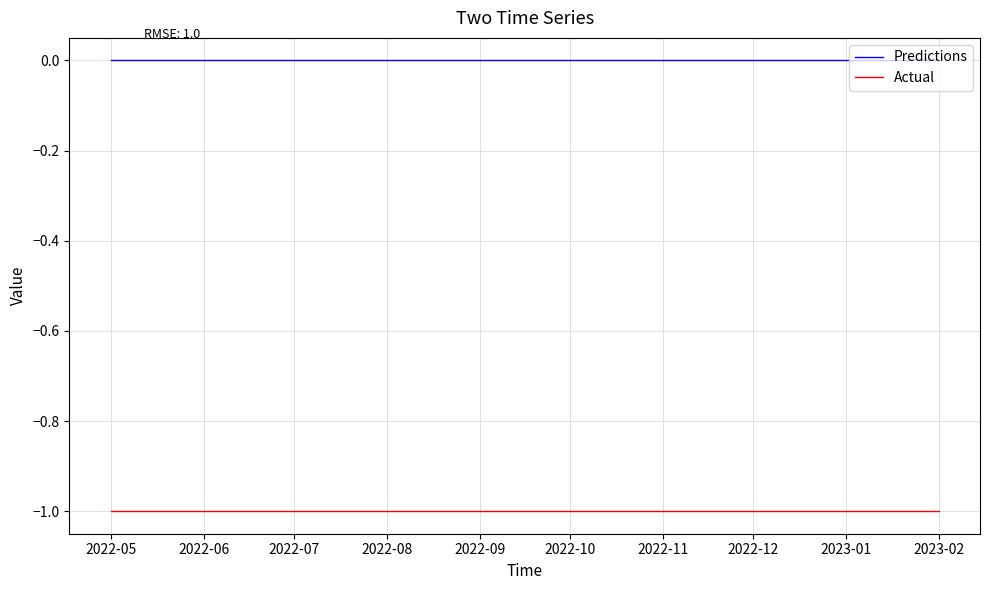

True or false: Predictions and Actual intersect in this chart.

False